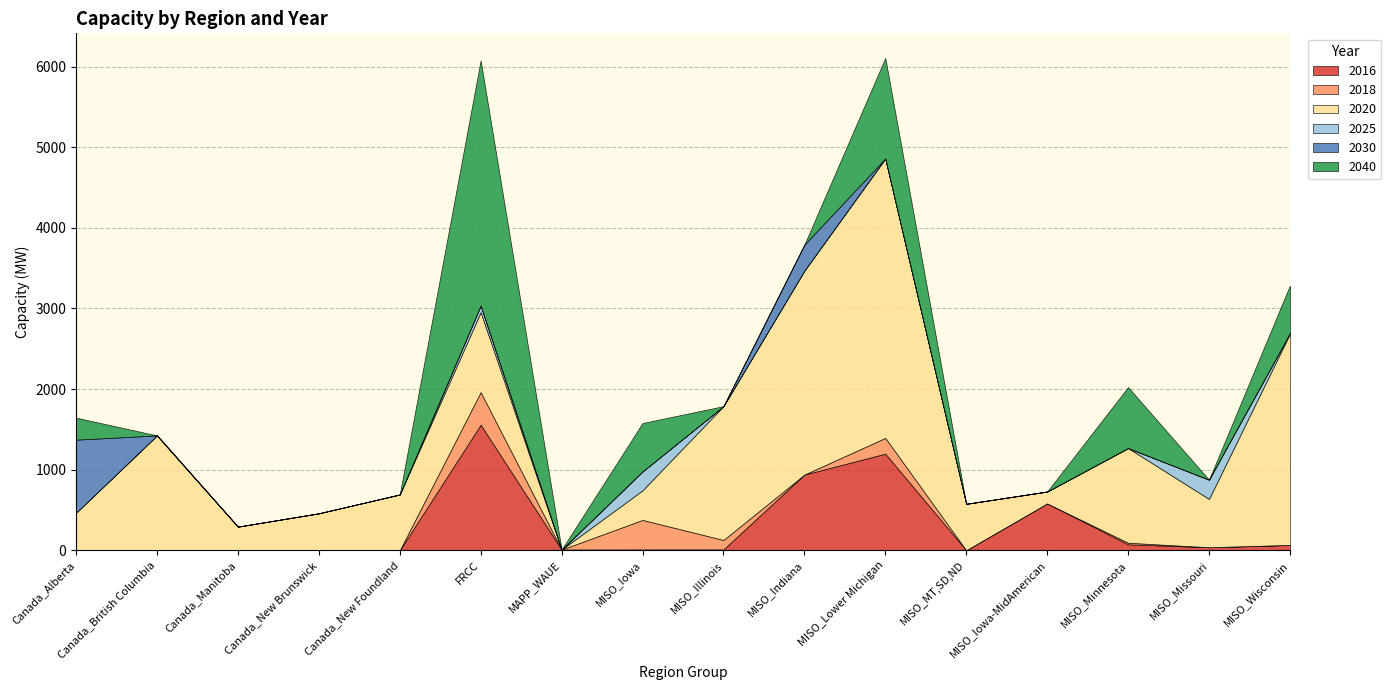

Which series ends up on top after the final intersection of 2025 and 2016?

2016